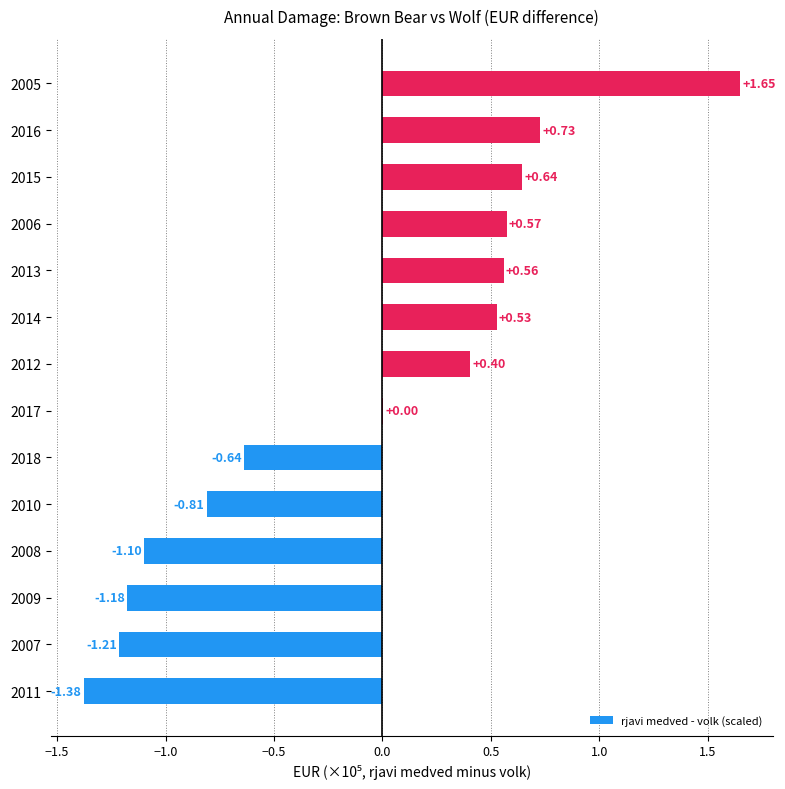

Which has a higher value, 2017 or 2009?

2017